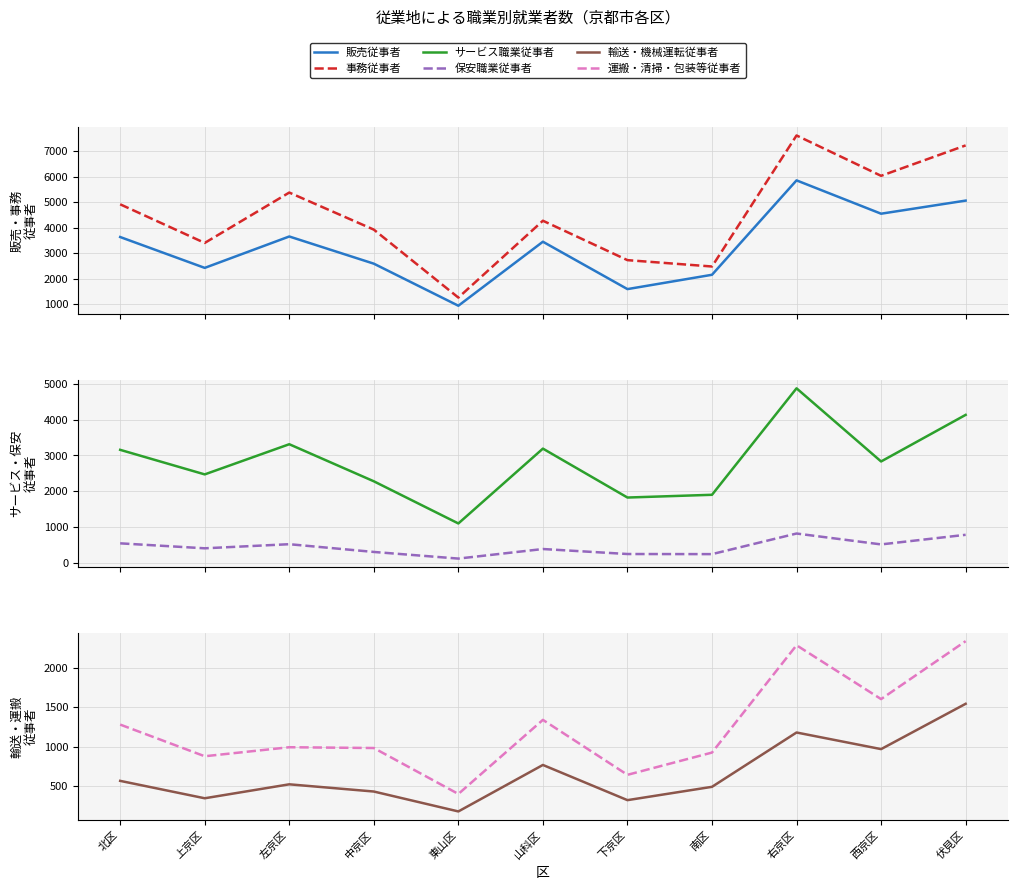

True or false: 販売従事者 and 輸送・機械運転従事者 cross at least once.

False